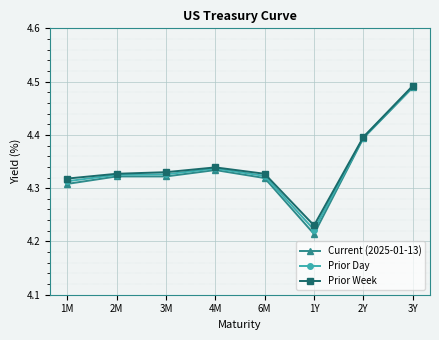

What is the label of the 4th point from the left?

4M